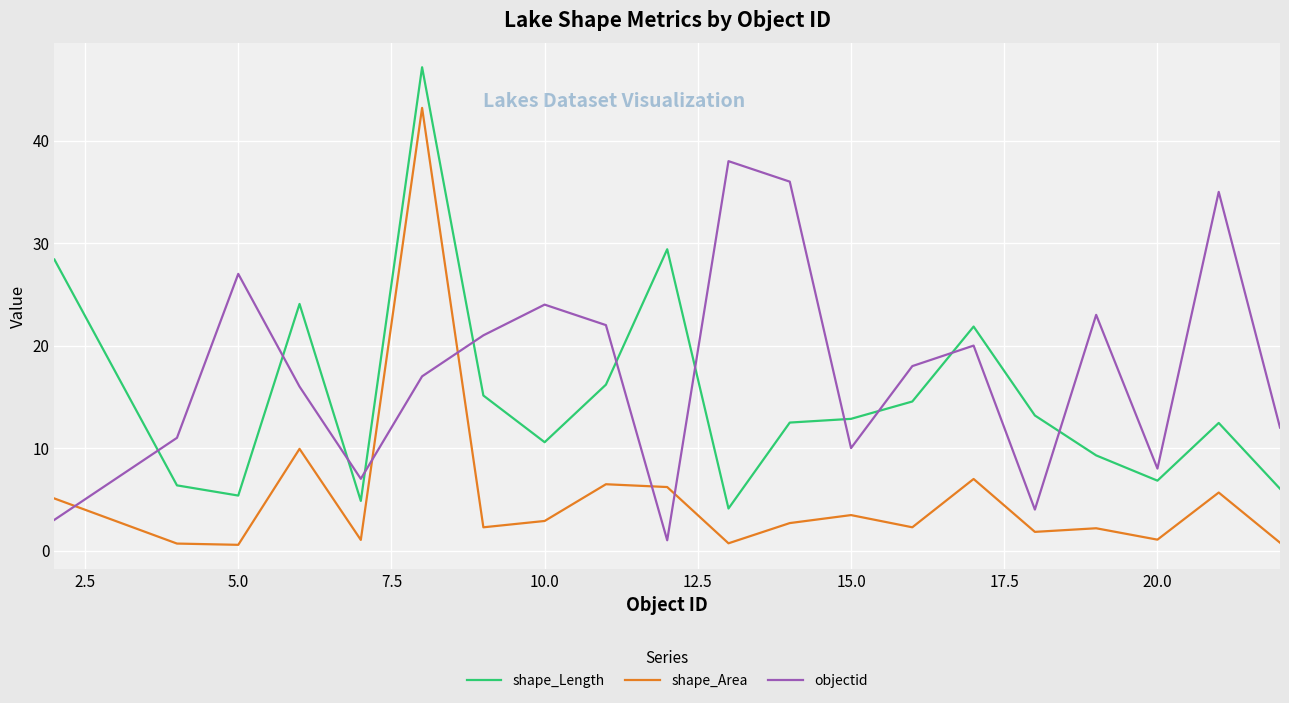

Which series has the largest total across all categories?

objectid